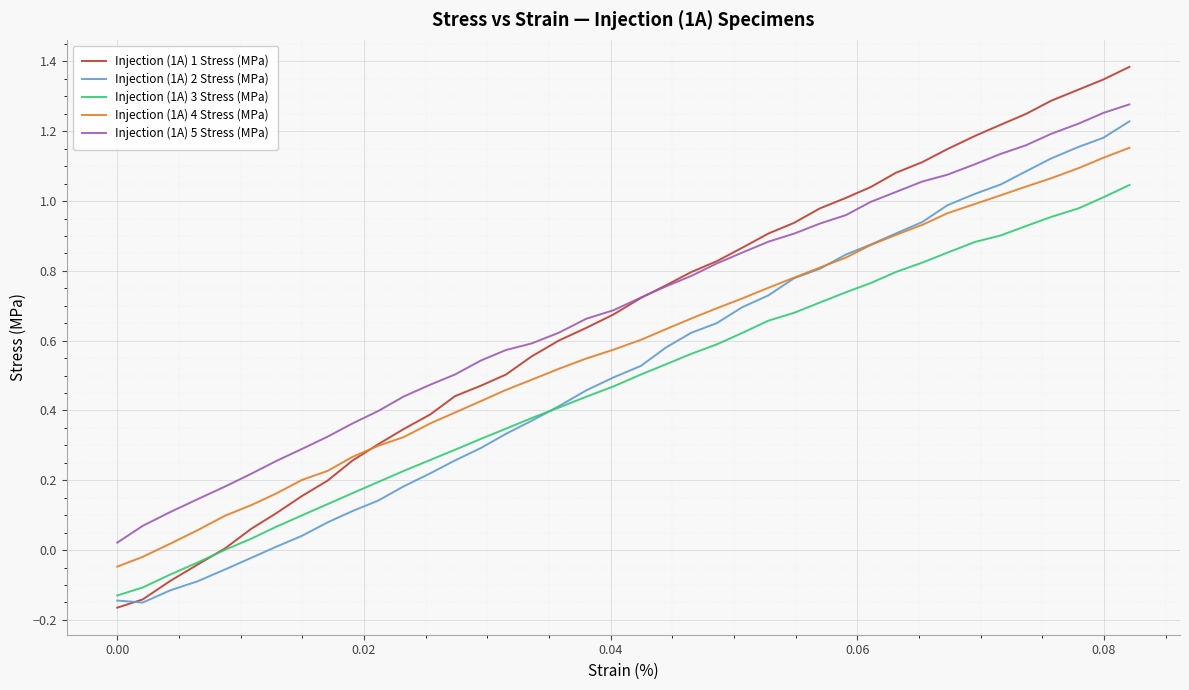

What is the greatest value displayed?

1.4